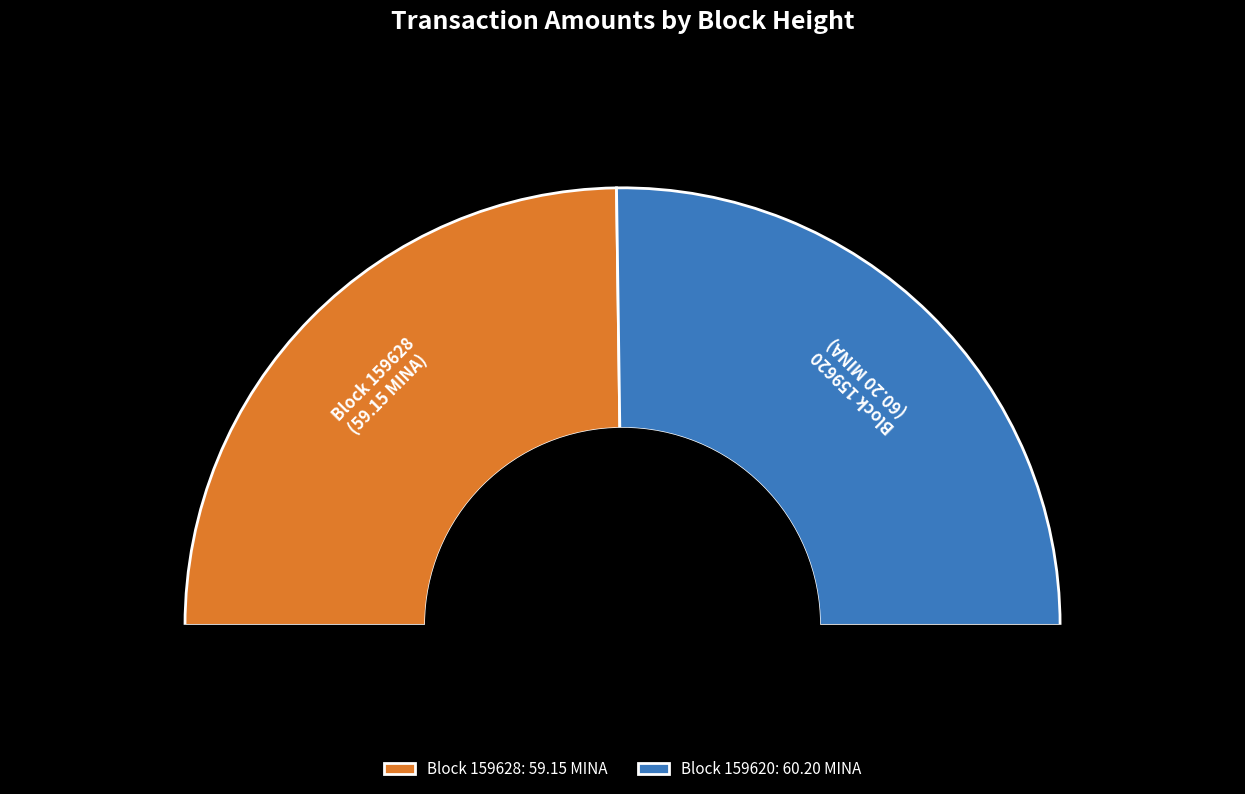

To the nearest percent, what is the difference between the largest and smallest slice percentages?

1%